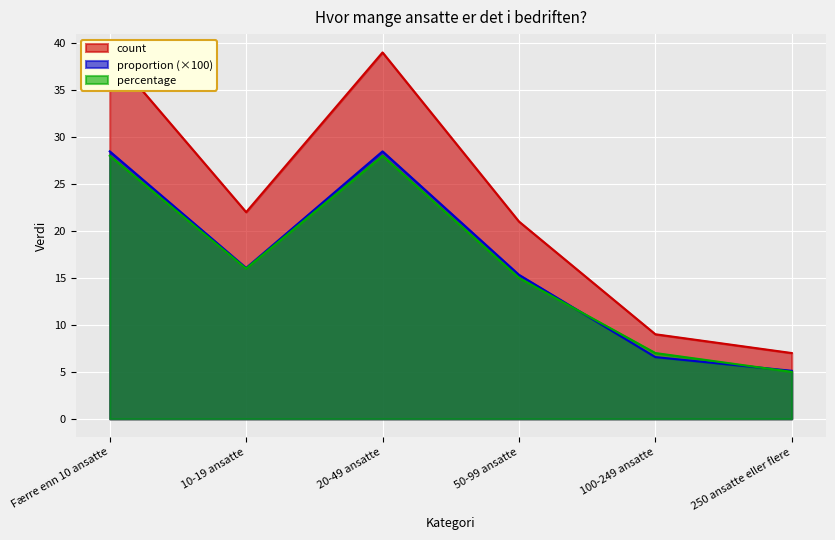

Where is the first local minimum for count?

10-19 ansatte